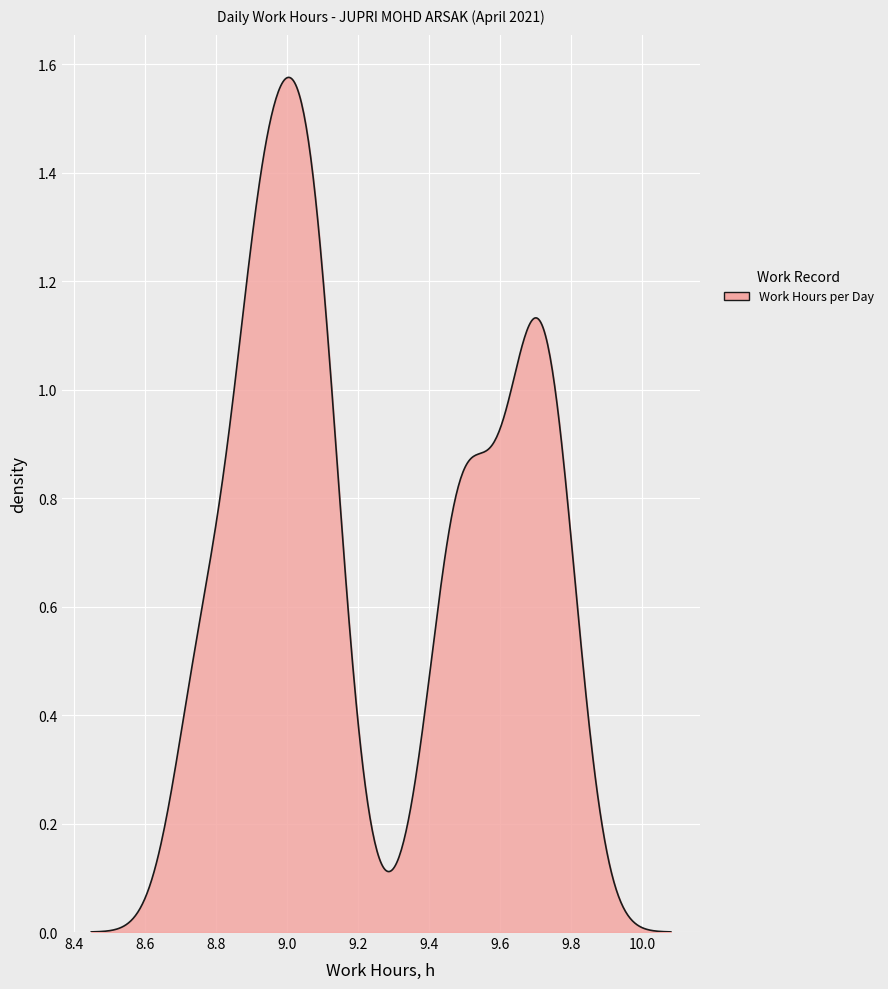

What is the average value?

9.3